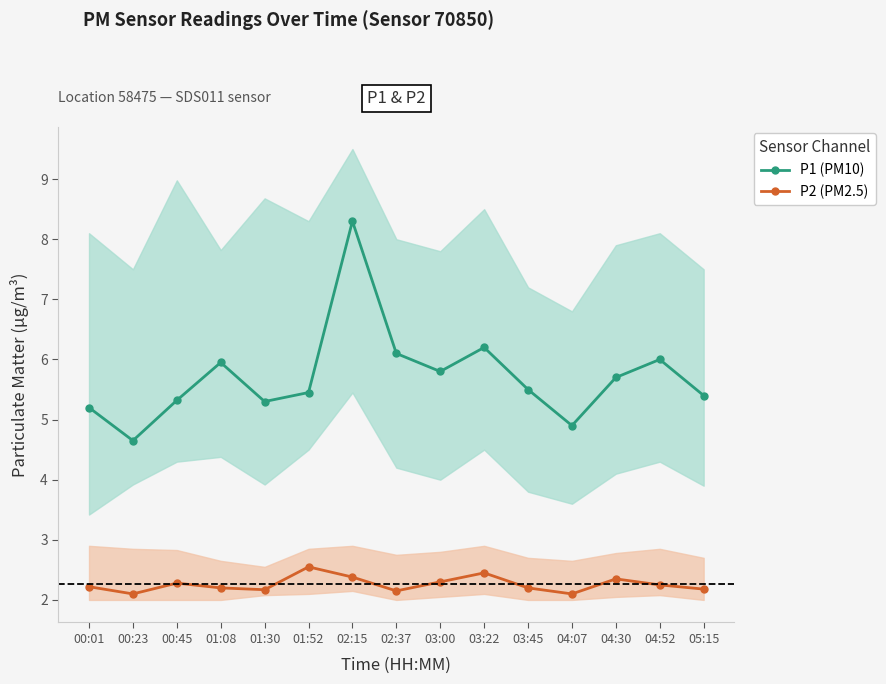

True or false: P1 (PM10) has a value of 5.5 at 03:45.

True